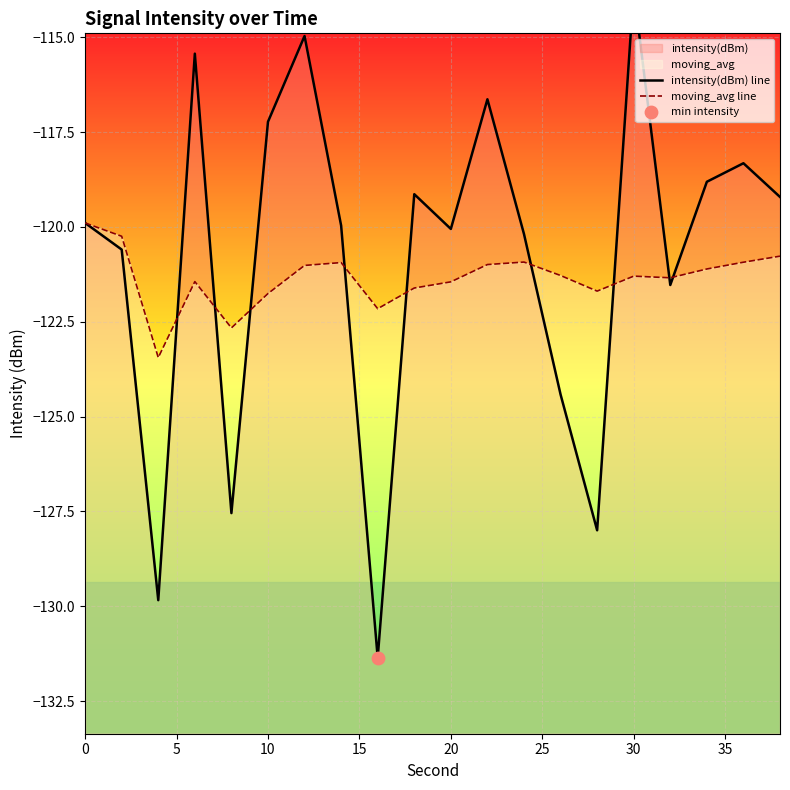

Which series reaches the maximum Y coordinate?

intensity(dBm) line